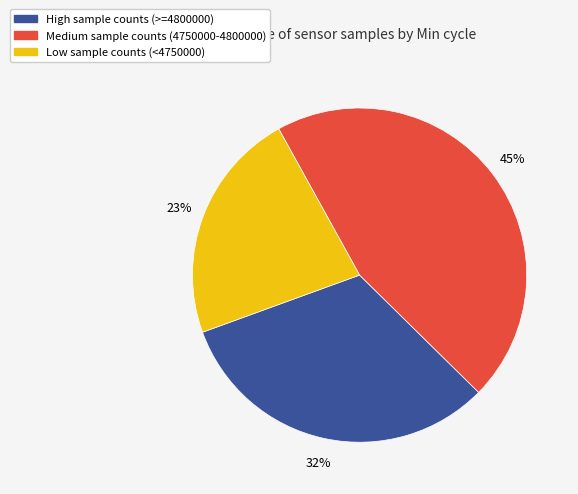

To the nearest percent, what is the average slice percentage?

33%